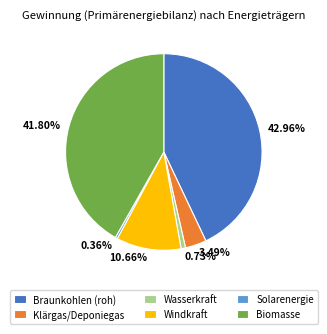

Which slice is the largest?

Braunkohlen (roh)